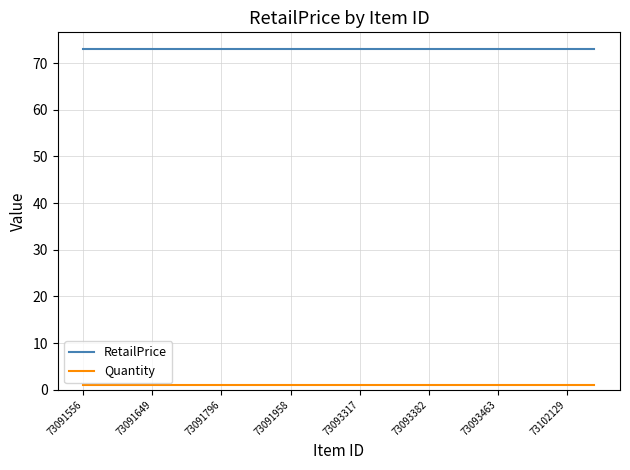

What is the highest value of the RetailPrice series?

73